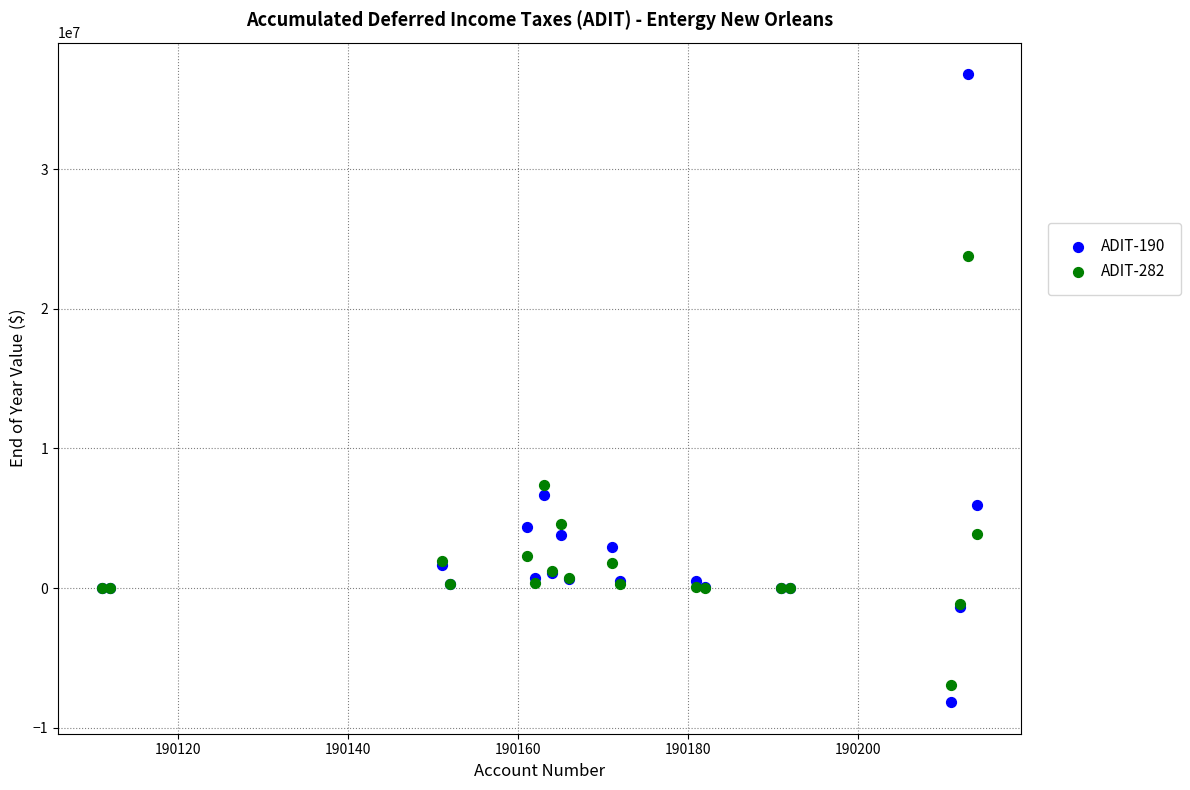

Which series contains the highest Y value?

ADIT-190